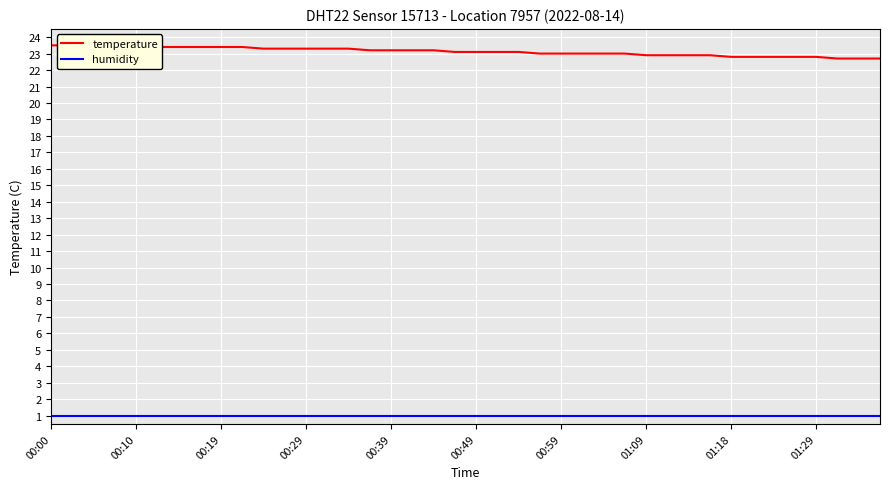

Which series changed the most between 31 and 33?

temperature